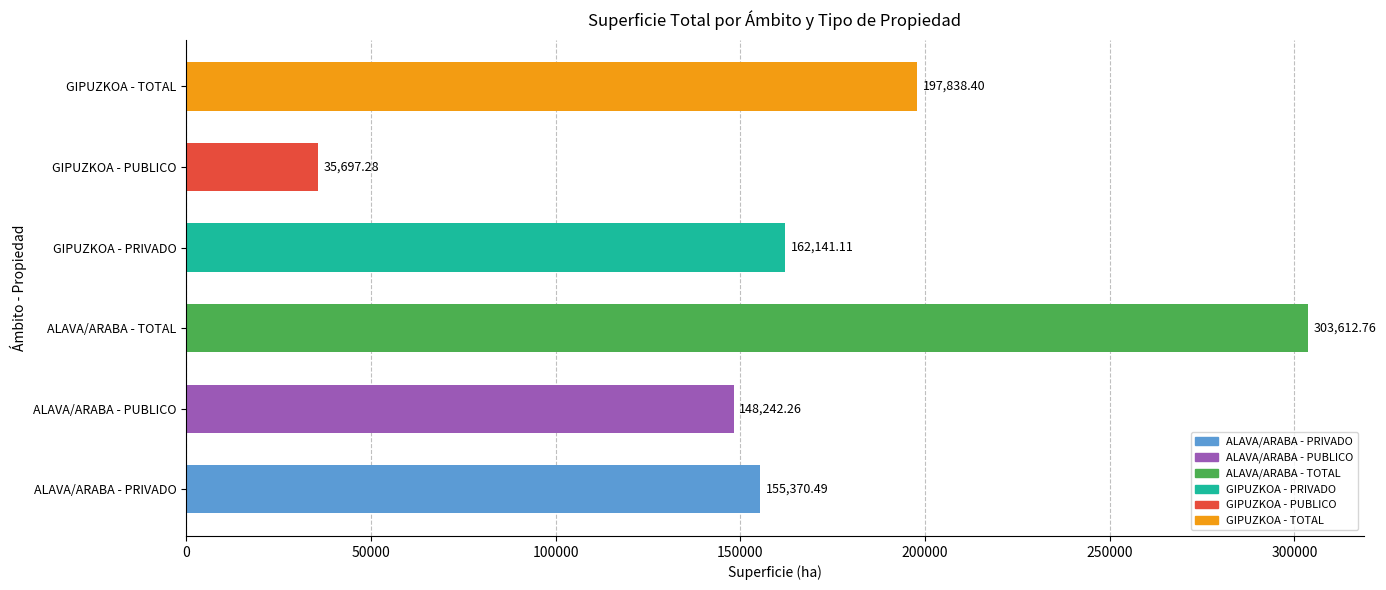

What is the sum of the values at ALAVA/ARABA - PUBLICO and ALAVA/ARABA - TOTAL?

451855.0